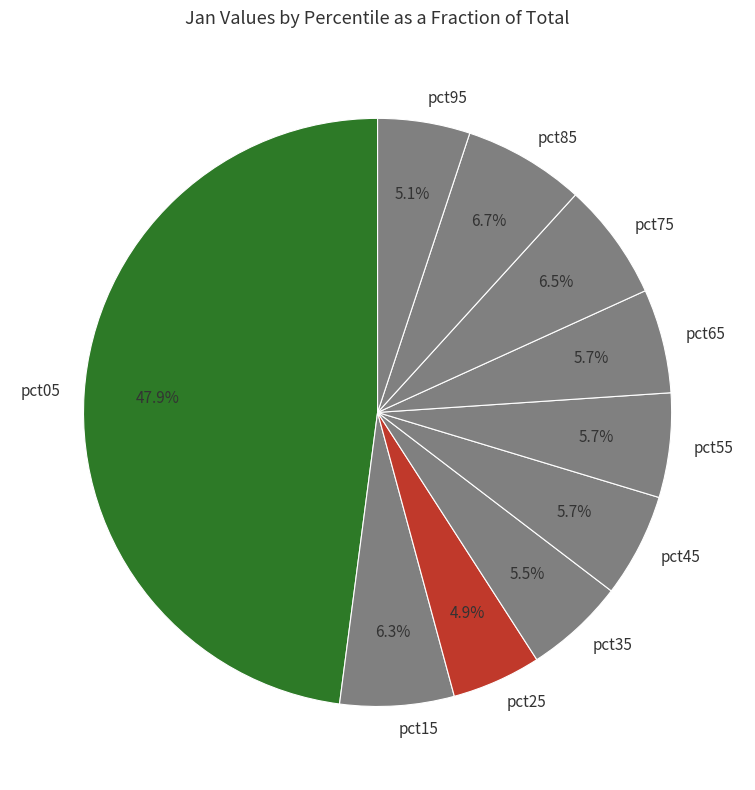

Does pct95 represent more than half of the total?

No